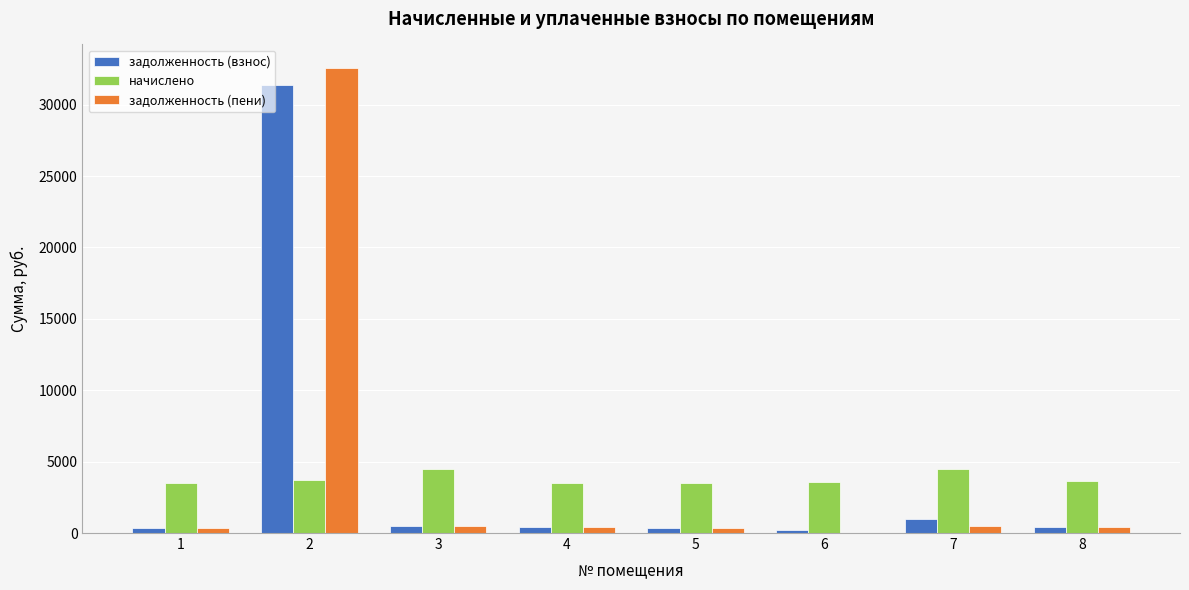

The задолженность (взнос) series shows 405.7 at 8. True or false?

True